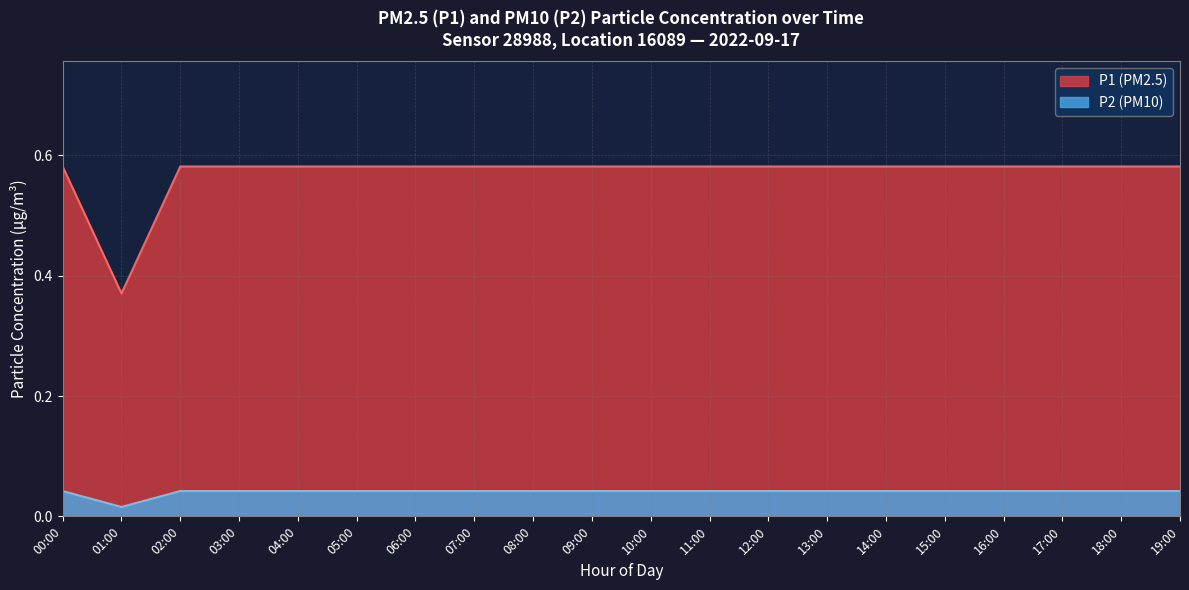

Which series changed the most between 01:00 and 09:00?

P1 (PM2.5)